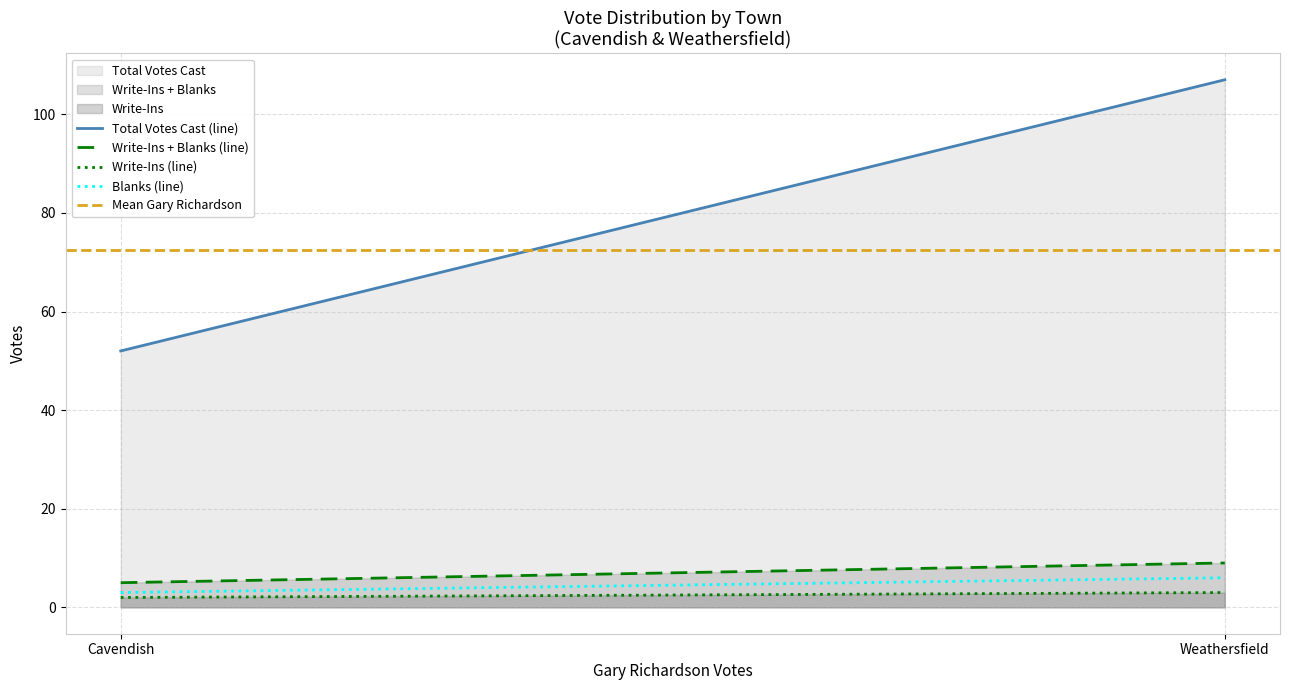

Is it true that Blanks (line) equals 2.3 at Weathersfield?

False